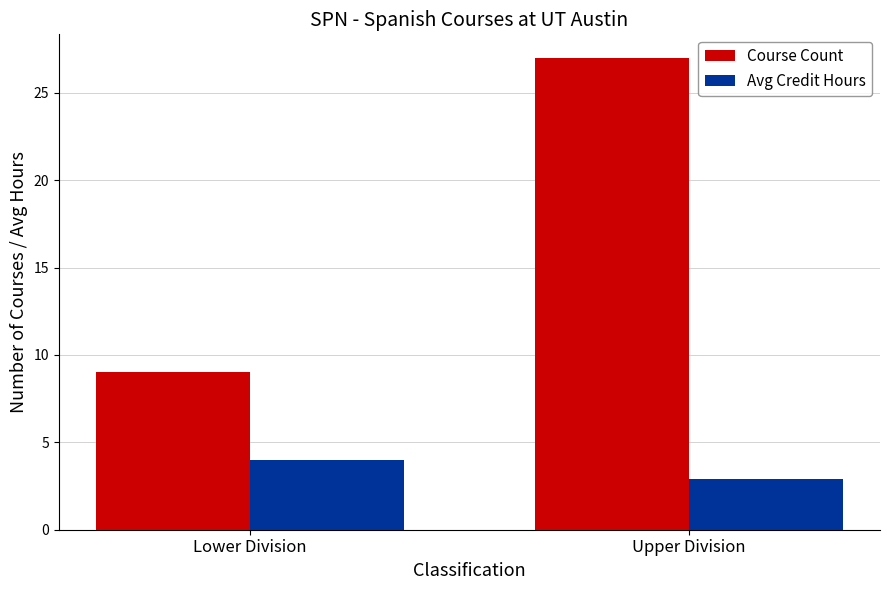

At which category is the sum across all series the highest?

Upper Division